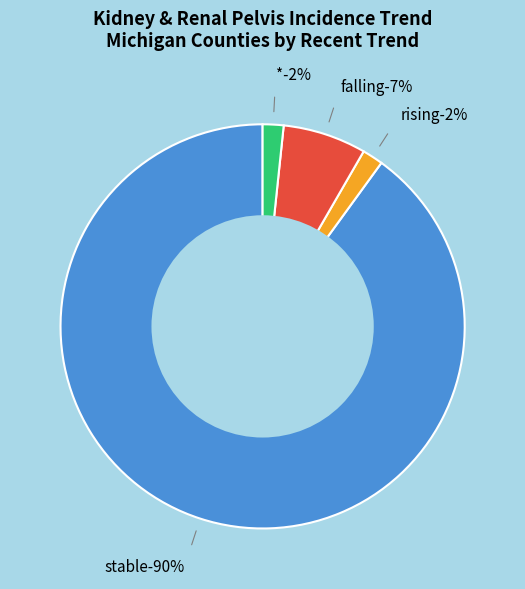

To the nearest percent, what portion does stable represent?

90%